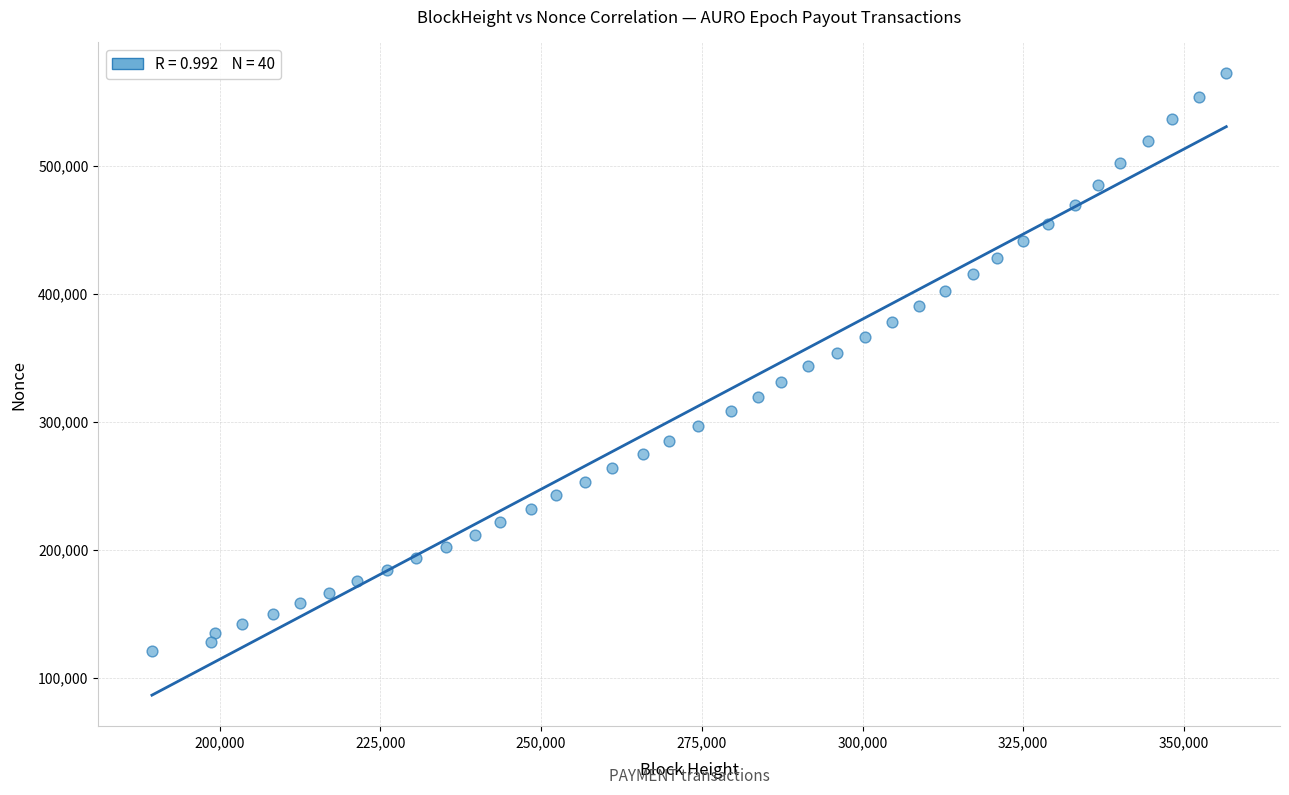

What is the range of X values (max minus min)?

167127